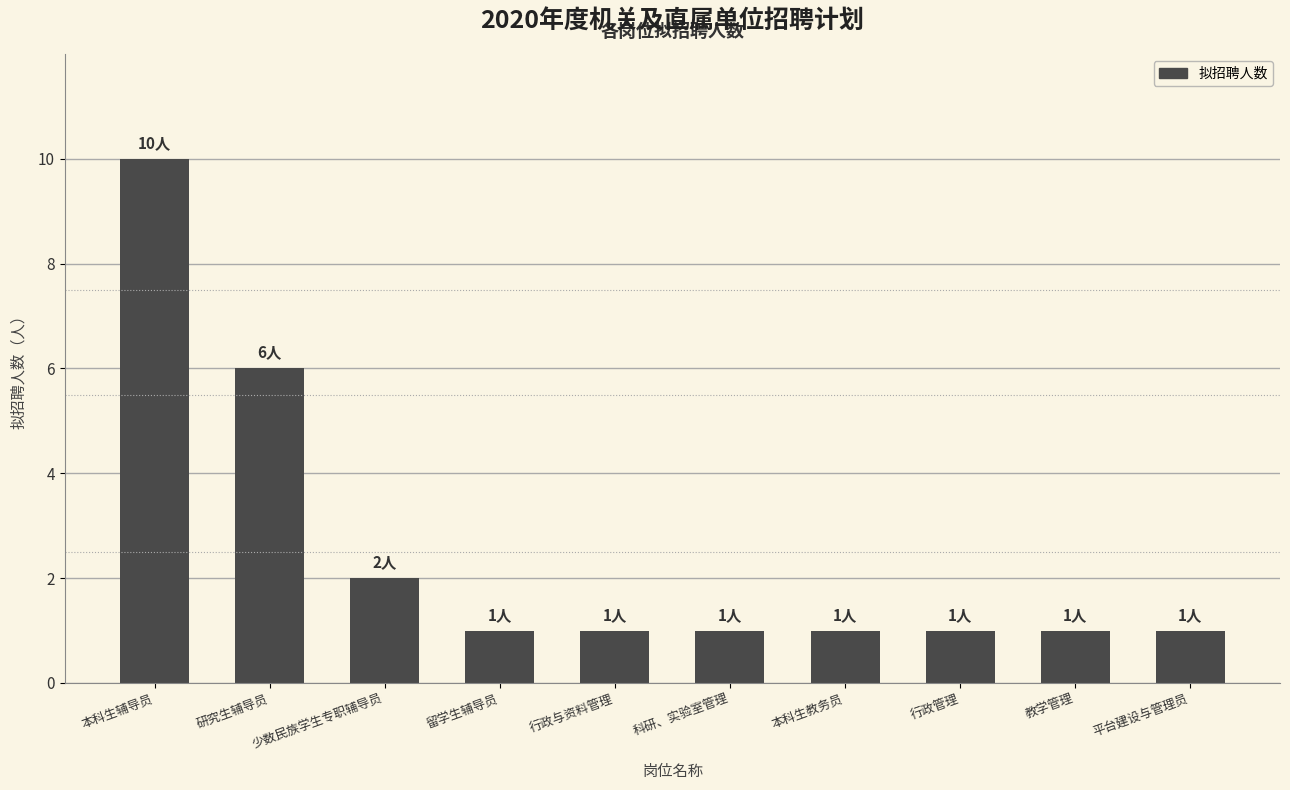

What is the label of the 6th bar from the left?

科研、实验室管理